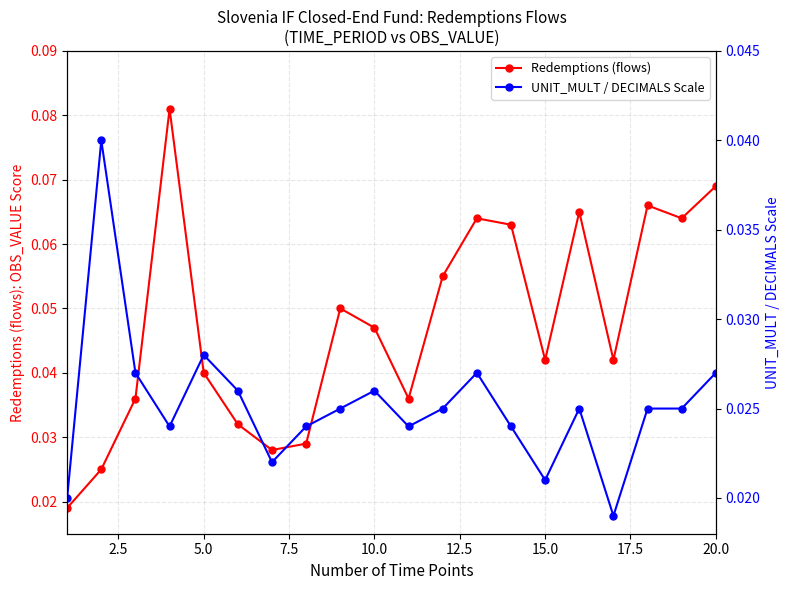

How many interior local peaks does the Redemptions (flows) series have?

5